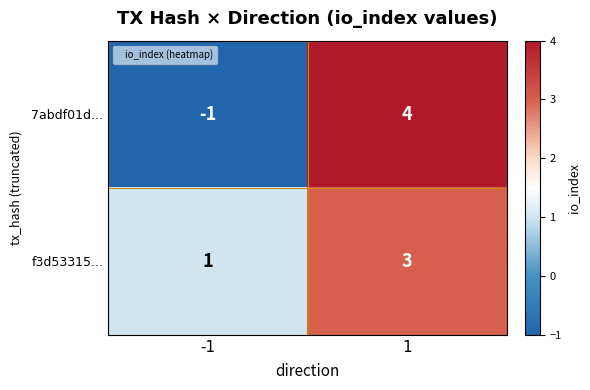

The value of f3d53315... at -1 is 0. True or false?

False